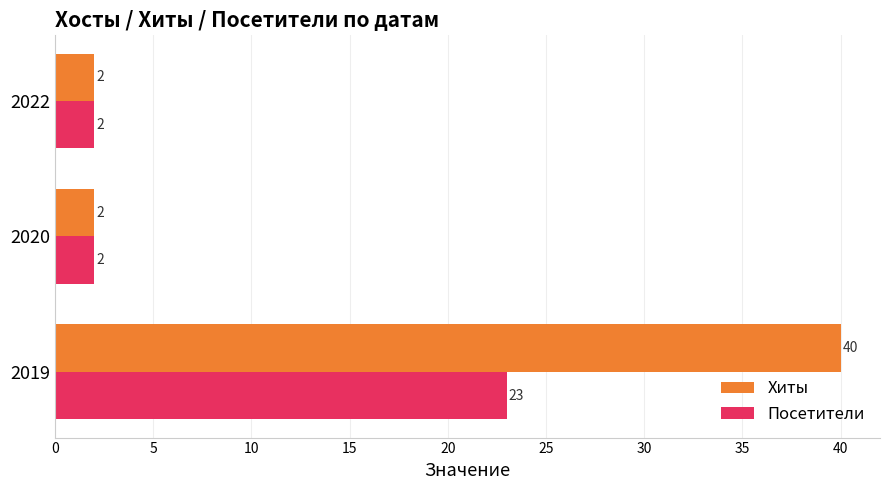

Which category has the highest value in the Хиты series?

2019